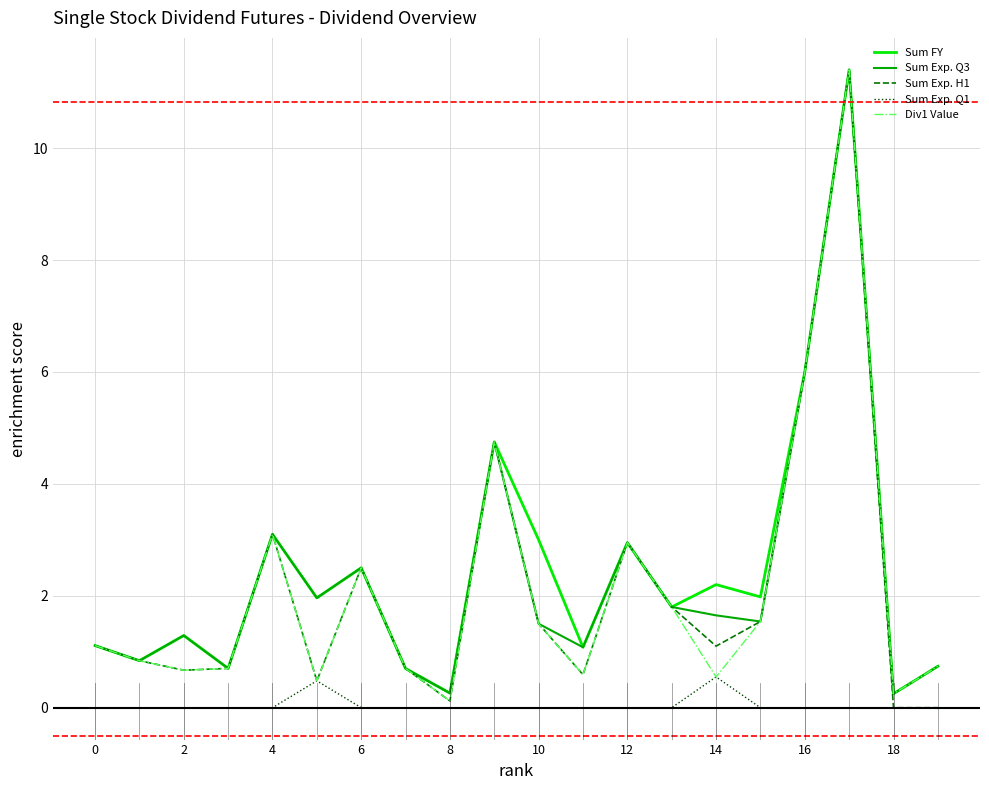

Which series has the widest spread of values?

Sum Exp. H1